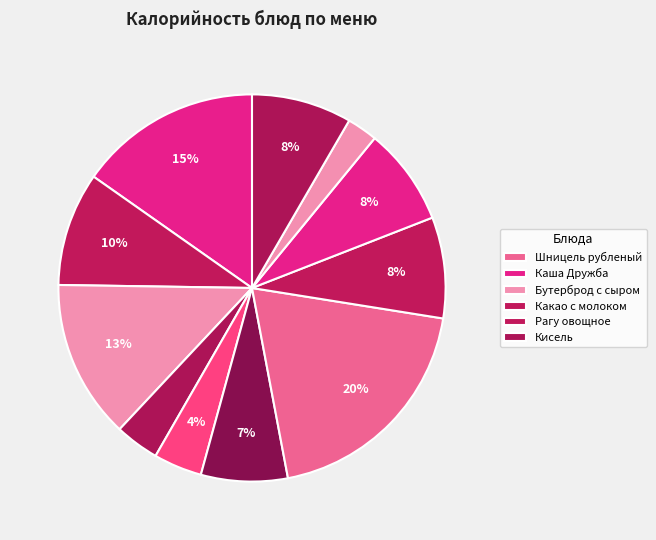

How many segments does this pie chart have?

11